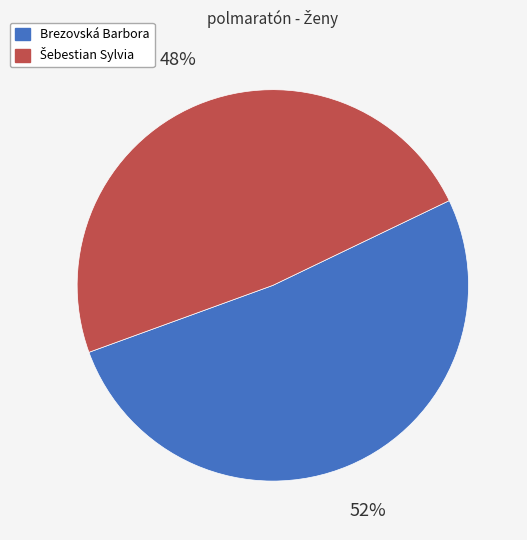

What is the largest slice in the pie chart?

Brezovská Barbora